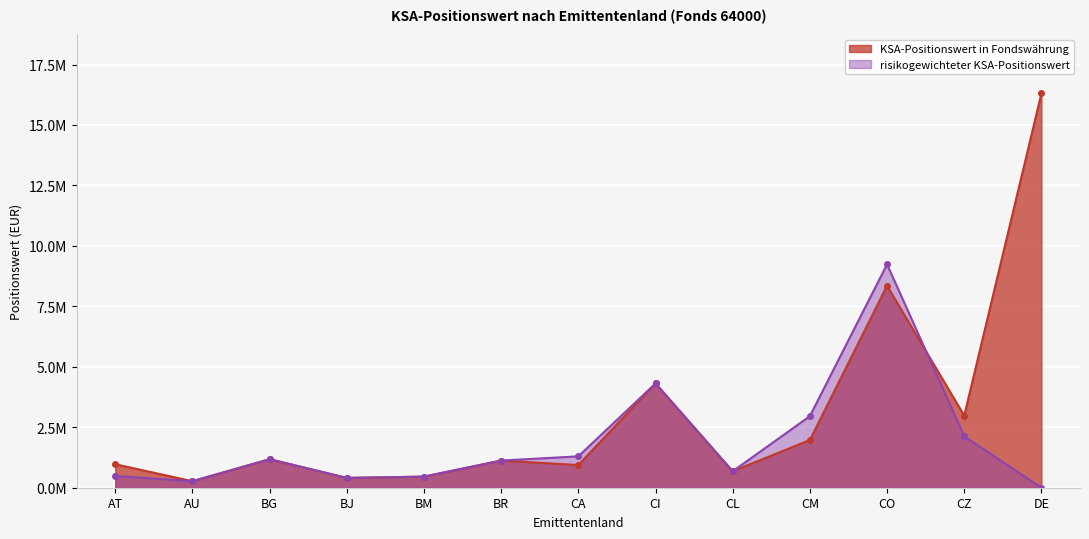

How many interior local valleys does the KSA-Positionswert in Fondswährung series have?

5